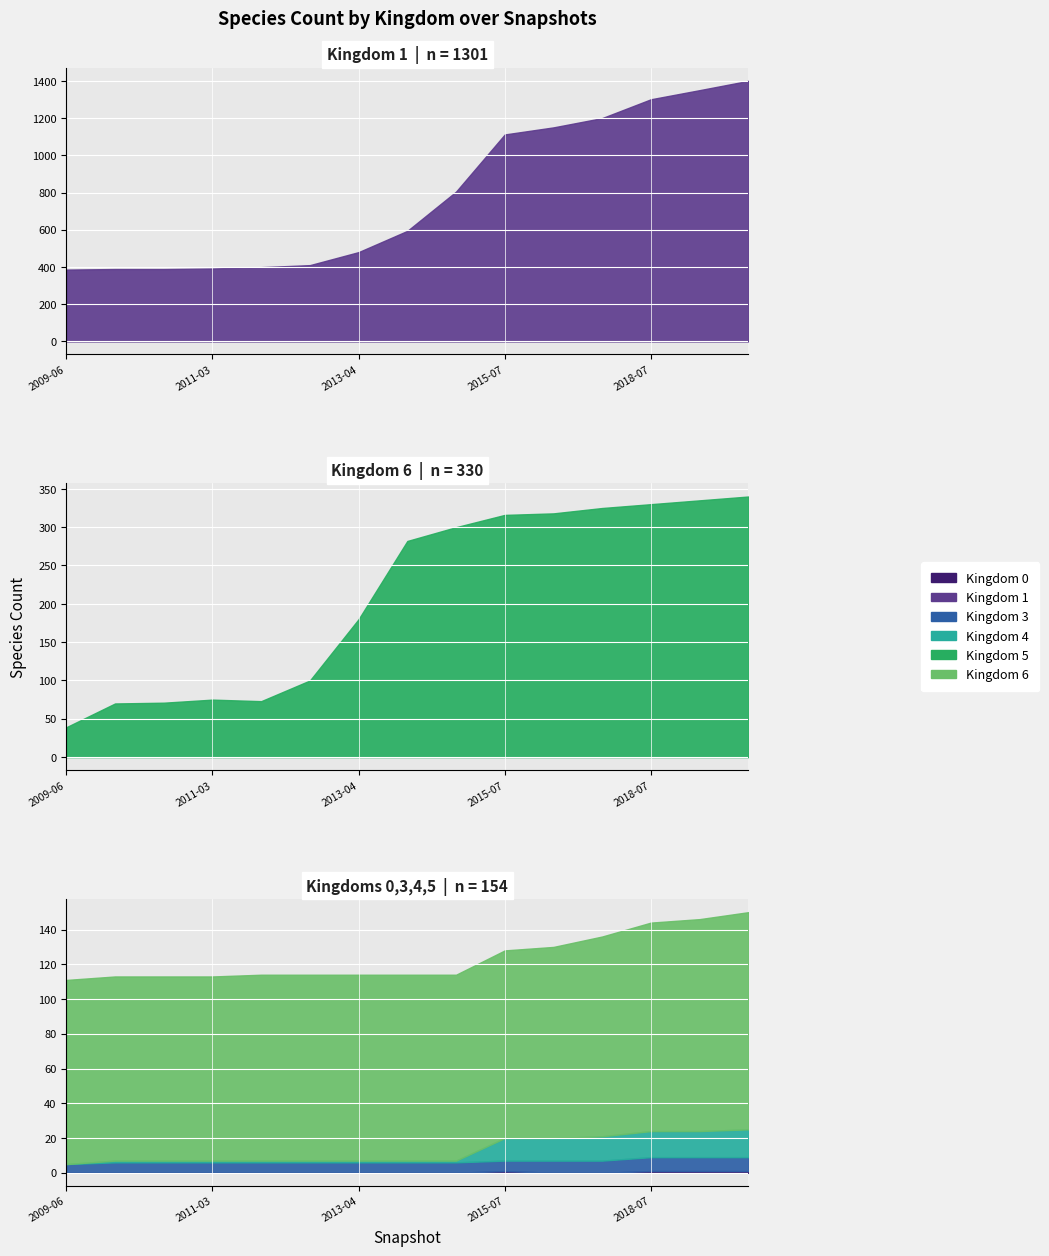

Which series changed the most between 7 and 14?

Kingdom 1